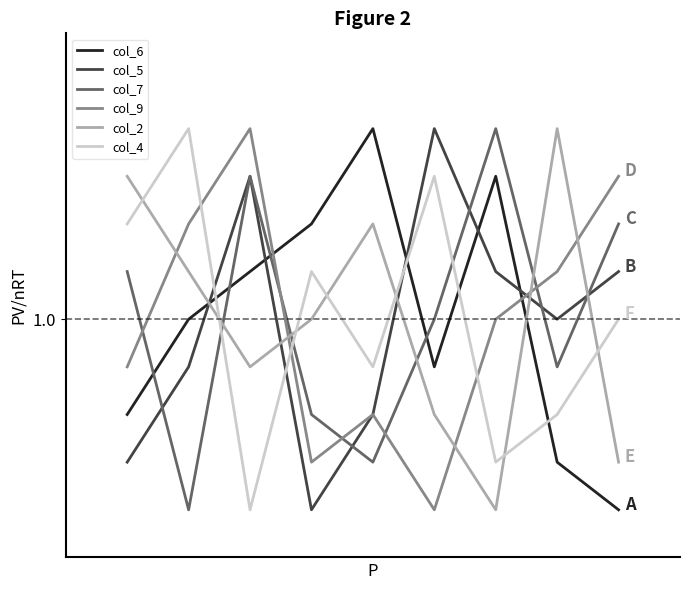

Does the chart have visible grid lines?

No